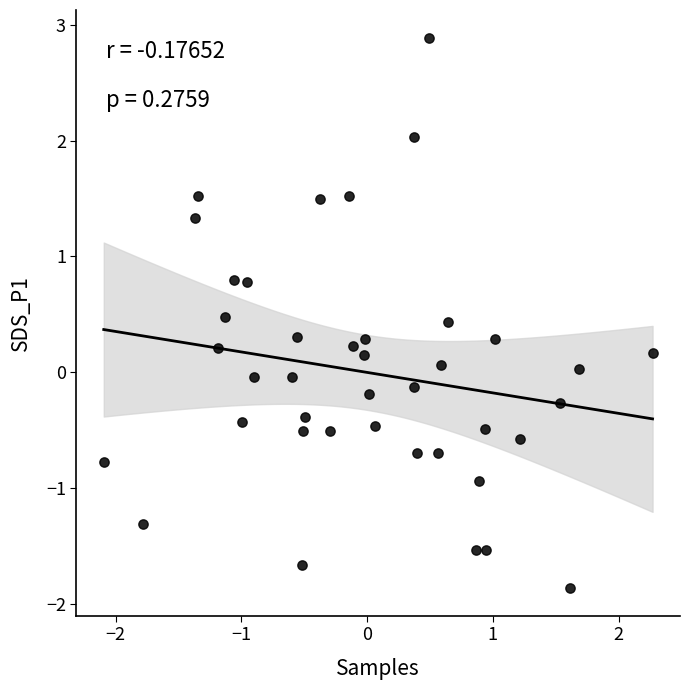

What is the range of X values (max minus min)?

4.4